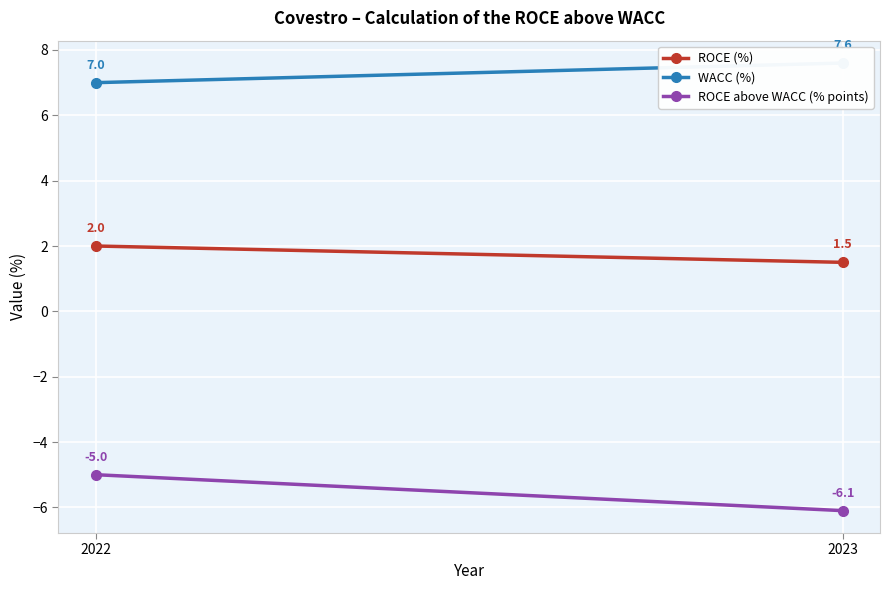

What value does the ROCE above WACC (% points) series have at 2023?

-6.1